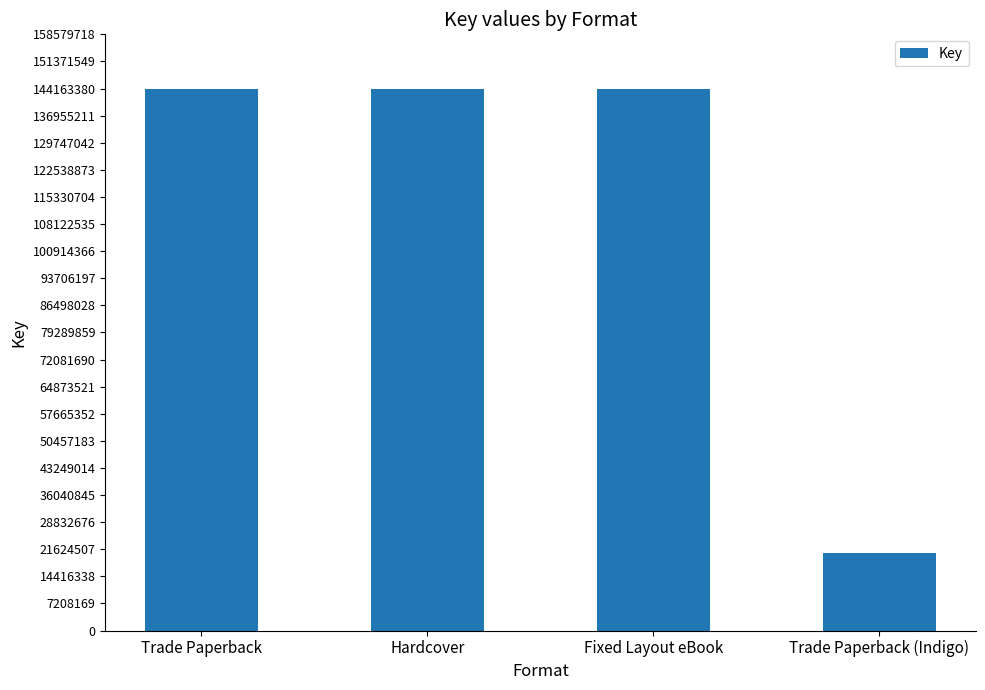

The chart shows a value of 144163387 at Fixed Layout eBook. True or false?

True